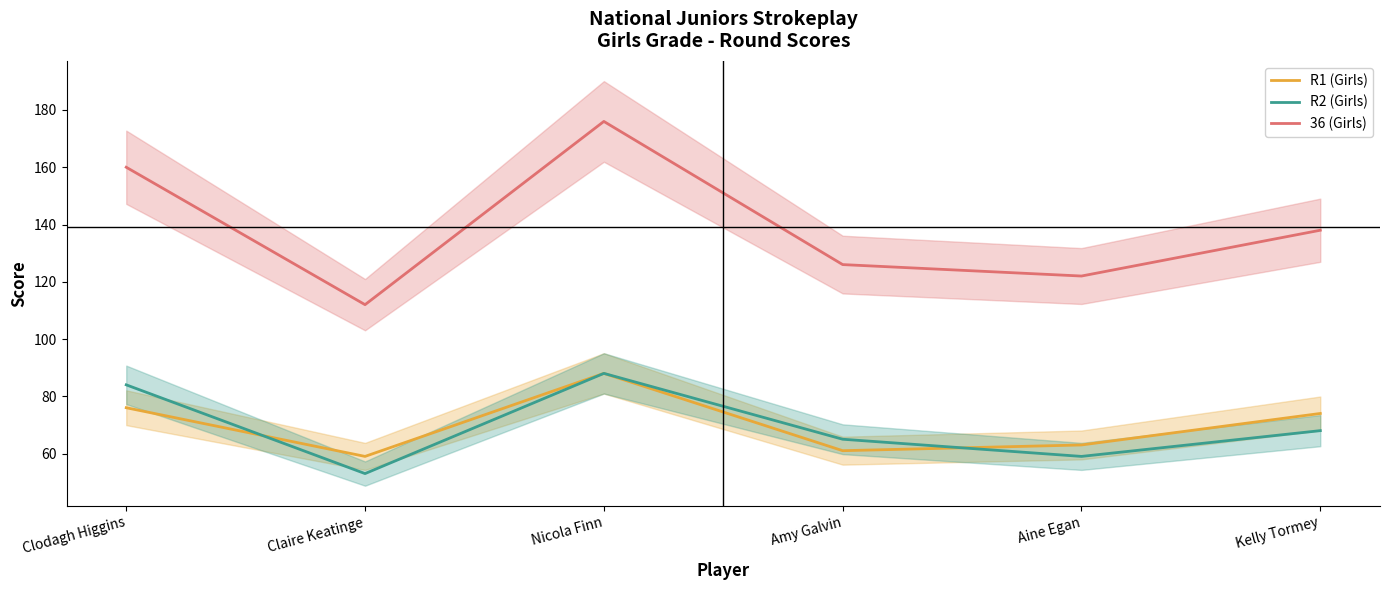

Where is R2 (Girls) nearest to the value 70?

Kelly Tormey